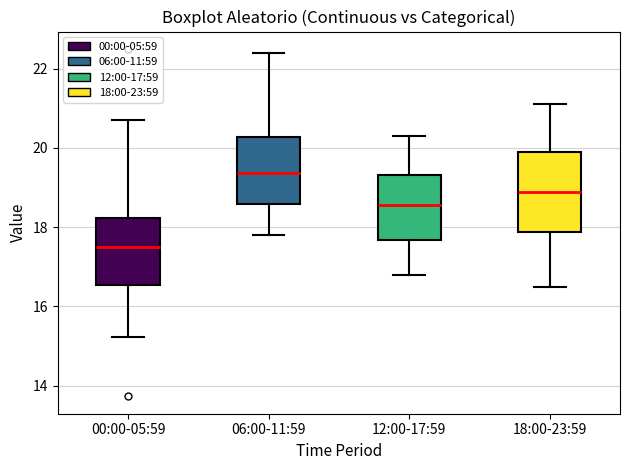

Where does the median line of the box for 12:00-17:59 sit on the y-axis? The values are not printed on the chart, so give them approximately, as read against the axis.

18.6